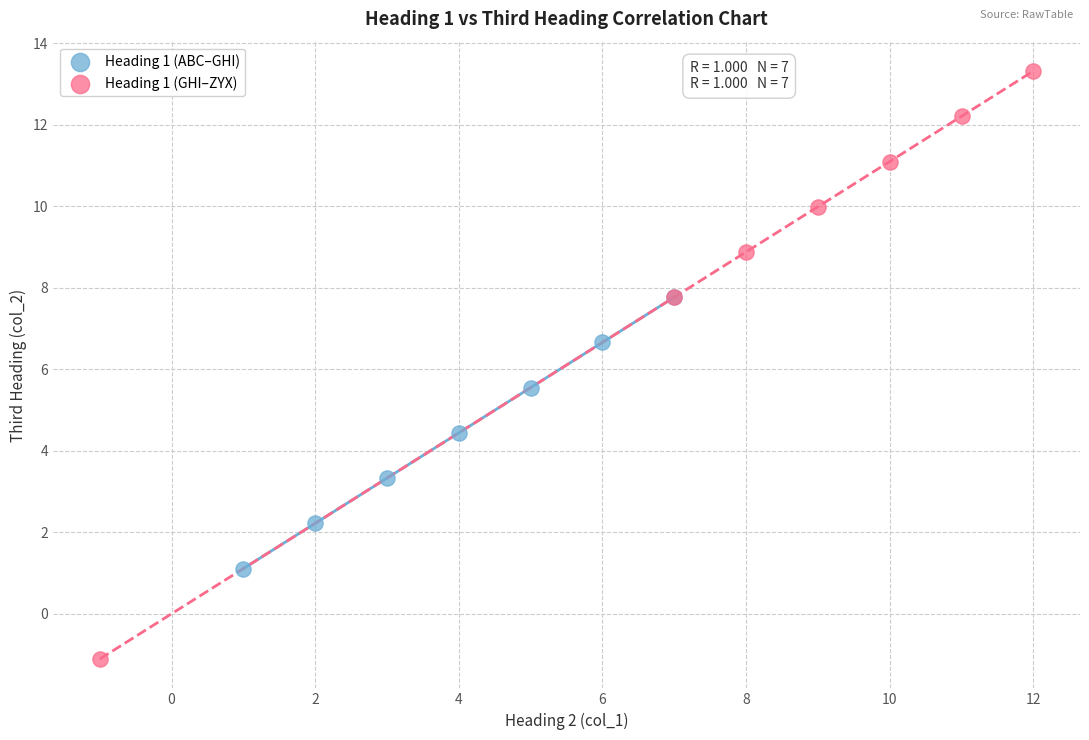

Which series contains the highest Y value?

Heading 1 (GHI–ZYX)